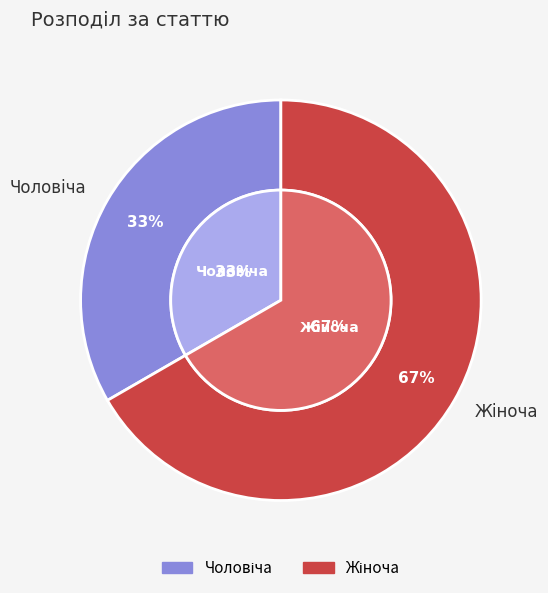

Do Жіноча and Чоловіча together represent more than half of the pie?

Yes